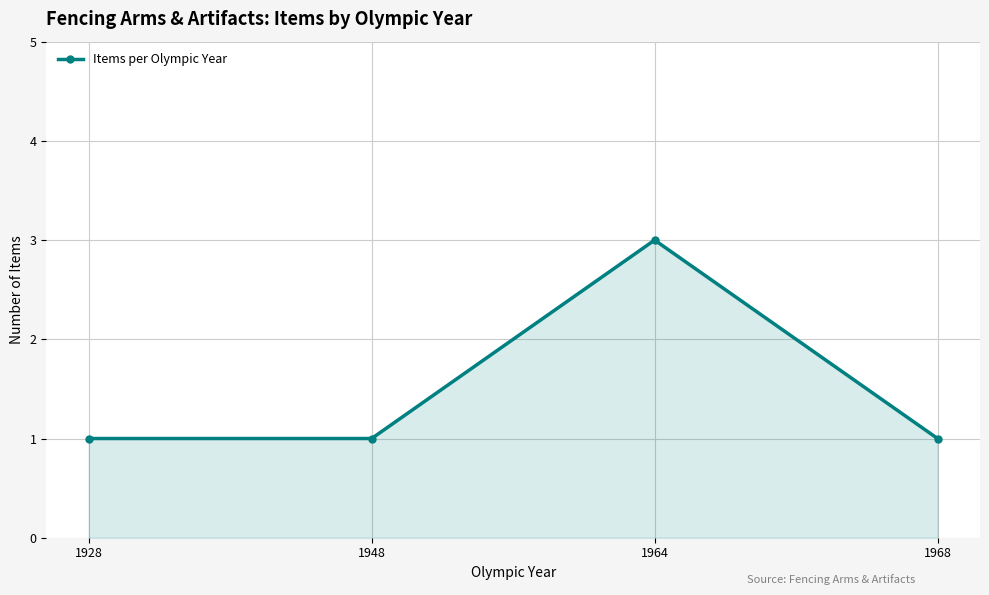

Approximately how many times larger is the value at 1968 compared to 1964?

0.3